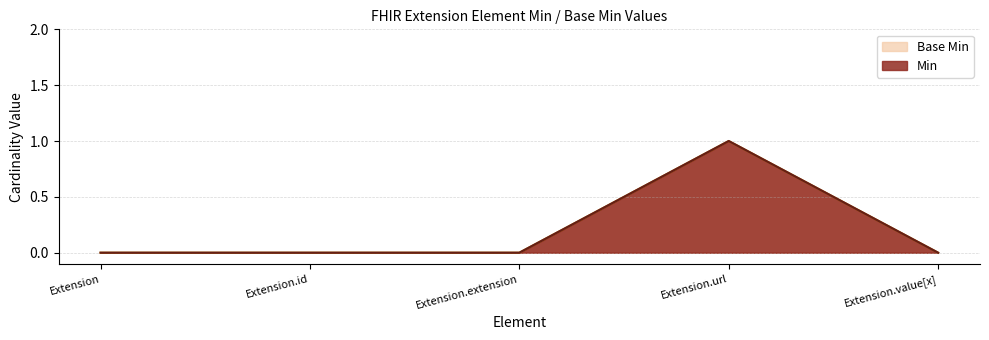

How many values in Base Min are above zero?

1